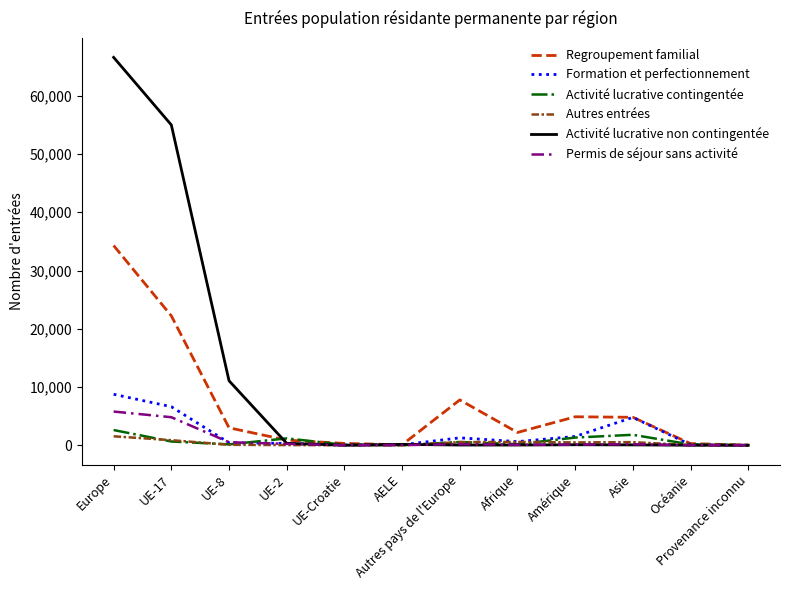

What is the sum of the Permis de séjour sans activité values at Provenance inconnu and UE-8?

516